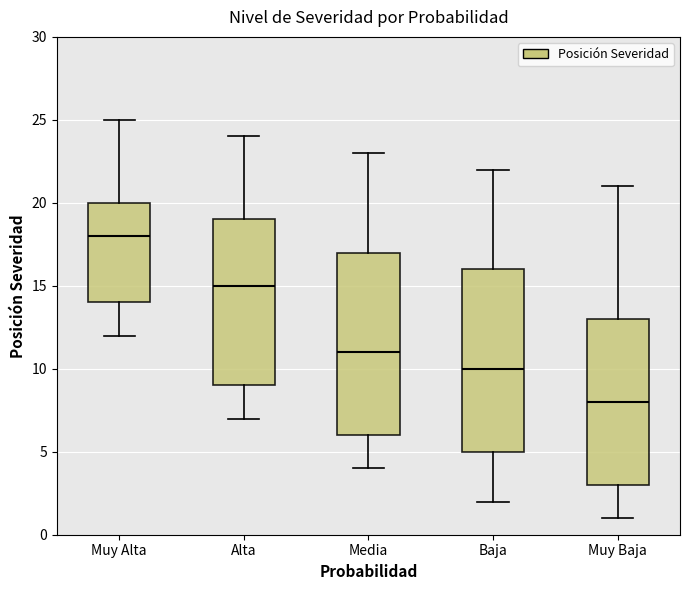

Which box's median line is the highest?

Muy Alta